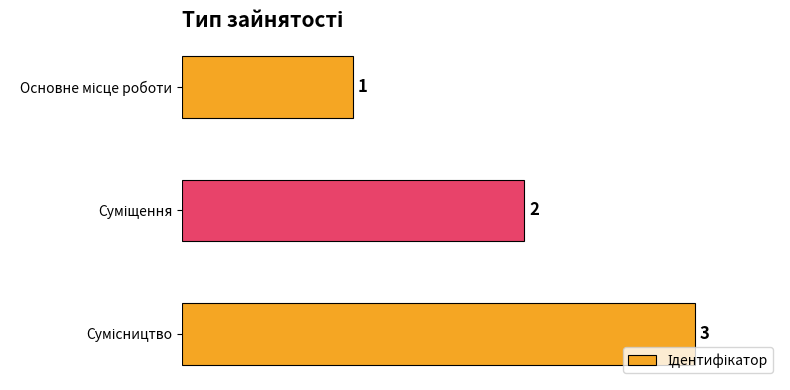

Count the values in the range 1 to 3.

3